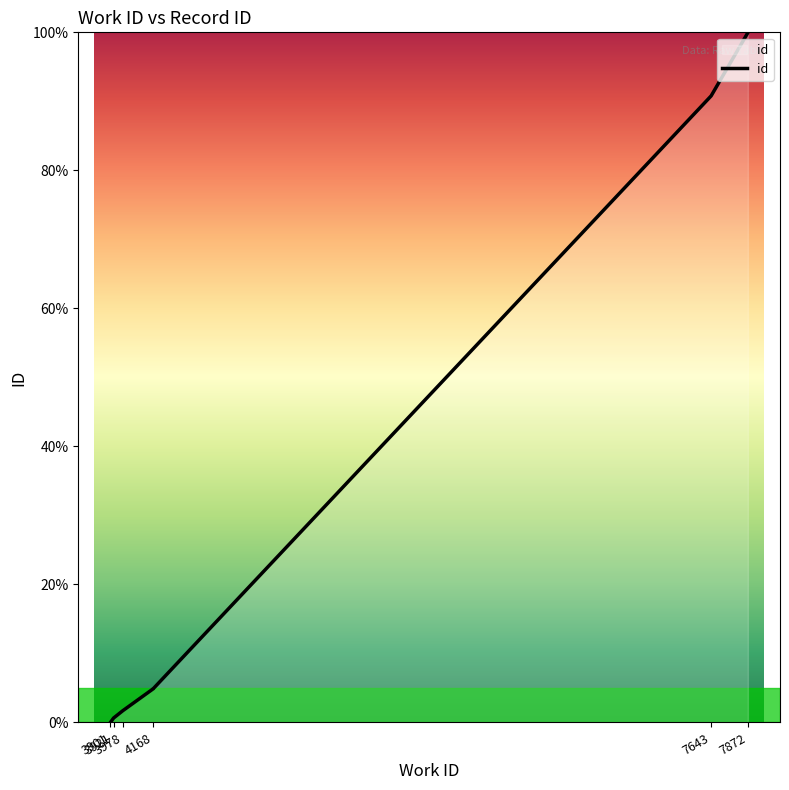

What is the sum of all values?

502.8